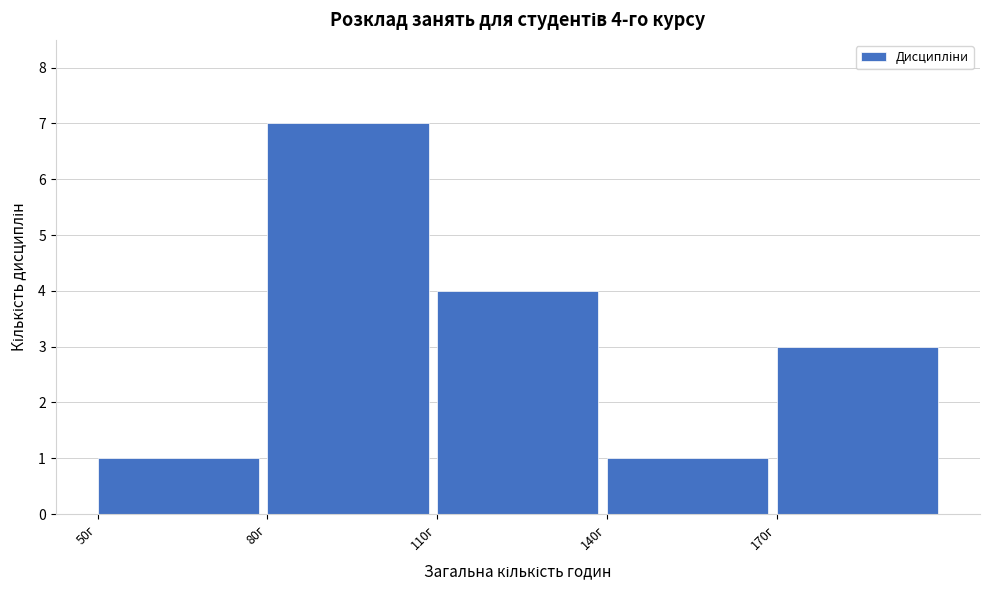

Which range on the x-axis has the tallest bar?

80 to 110